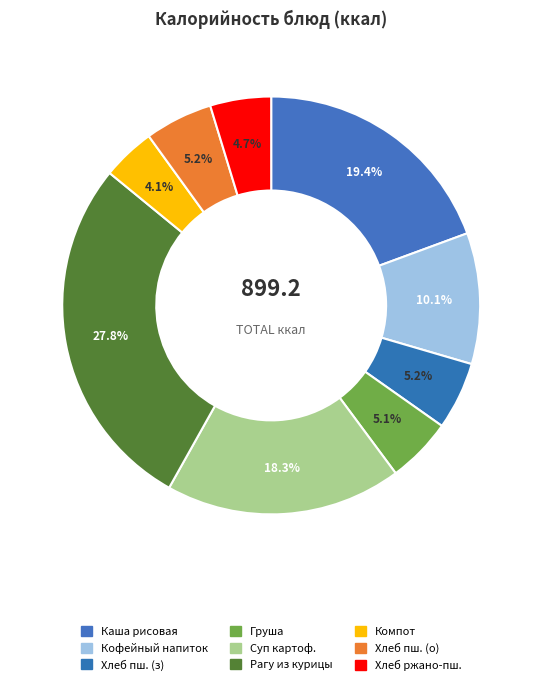

How many slices are in this pie chart?

9